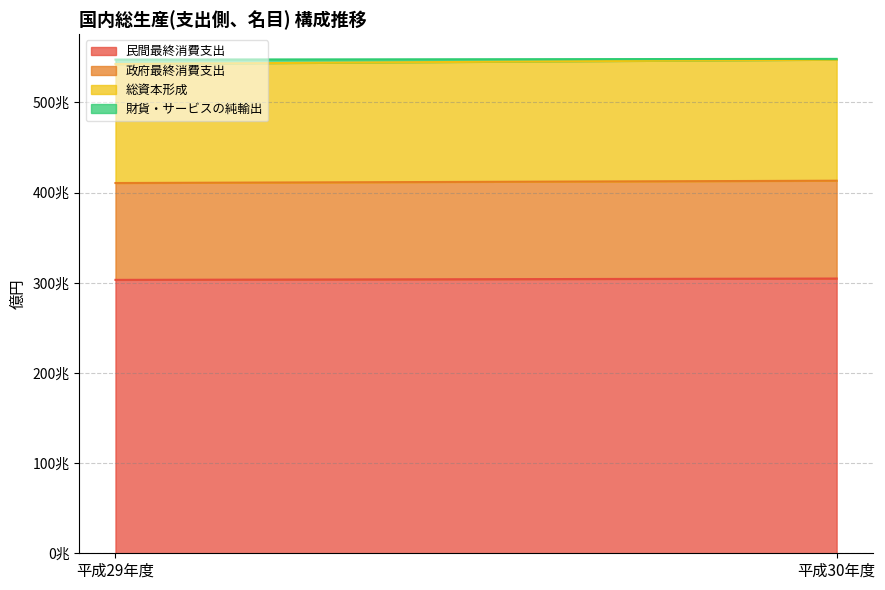

What is the value of the 総資本形成 point at the 2nd from the left?

1342788